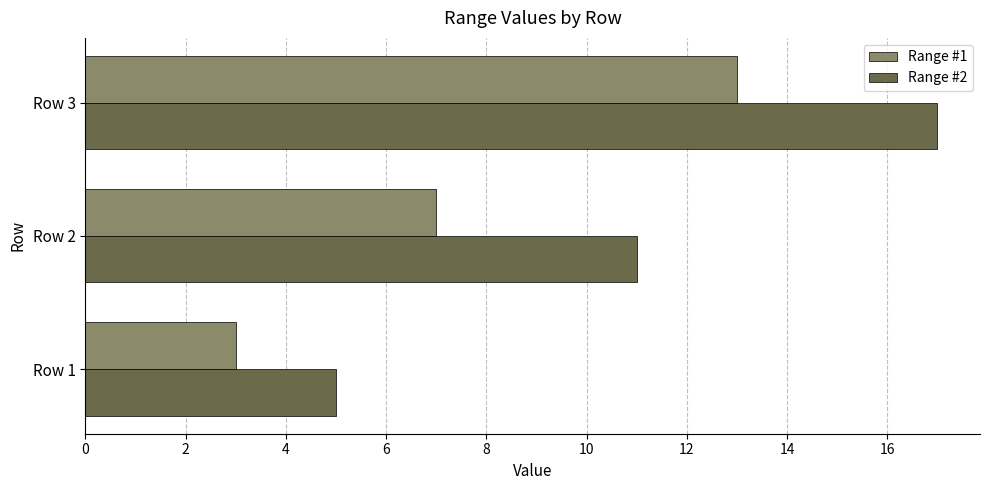

The Range #1 series shows 3 at Row 1. True or false?

True